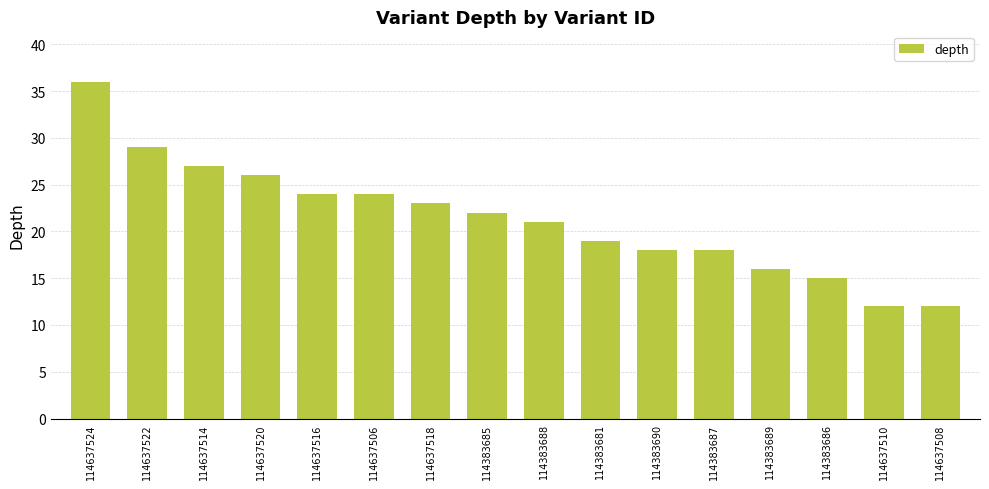

Reading left to right, what are all the values shown in this chart?

114637524=36	114637522=29	114637514=27	114637520=26	114637516=24	114637506=24	114637518=23	114383685=22	114383688=21	114383681=19	114383690=18	114383687=18	114383689=16	114383686=15	114637510=12	114637508=12